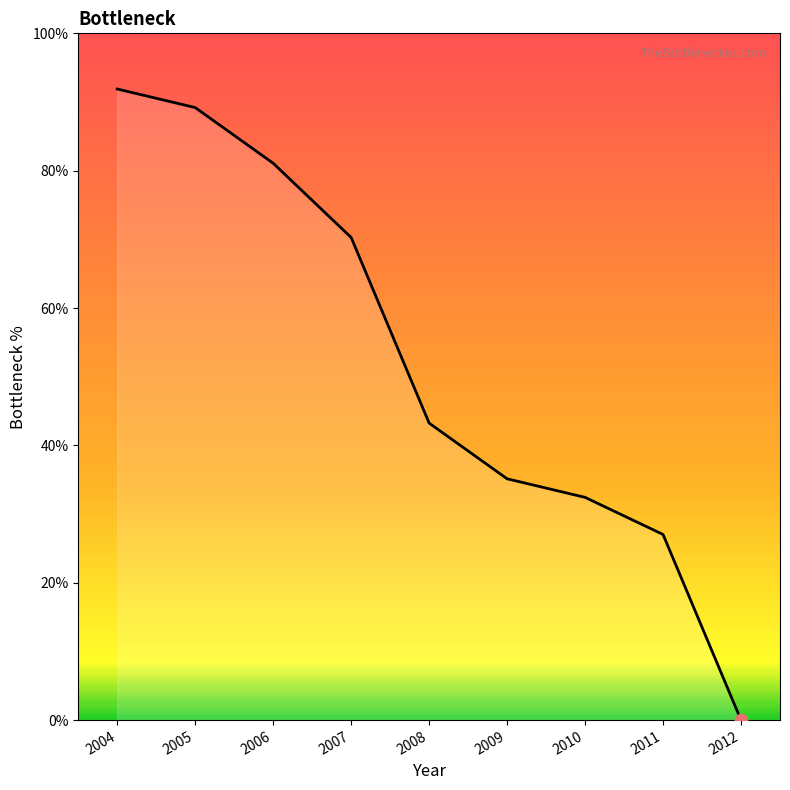

What is the change in value from 2005 to 2011?

-62.2